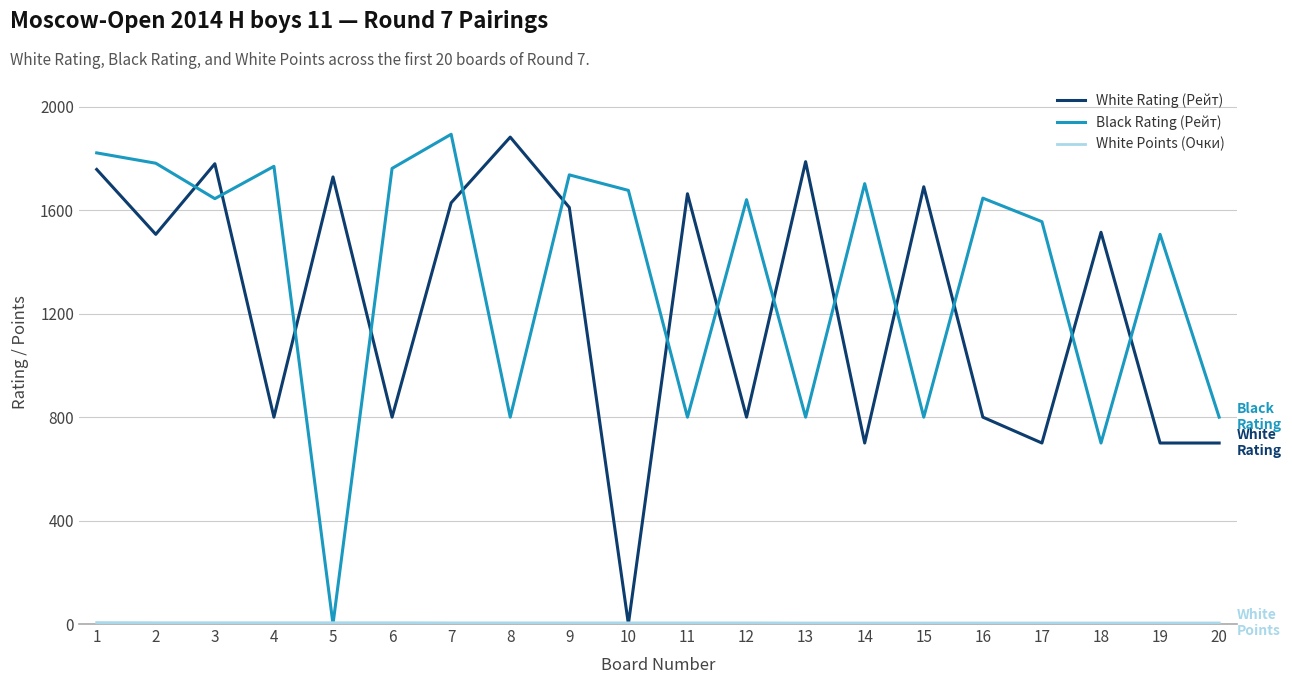

How many positive values does the Black Rating (Рейт) series have?

19